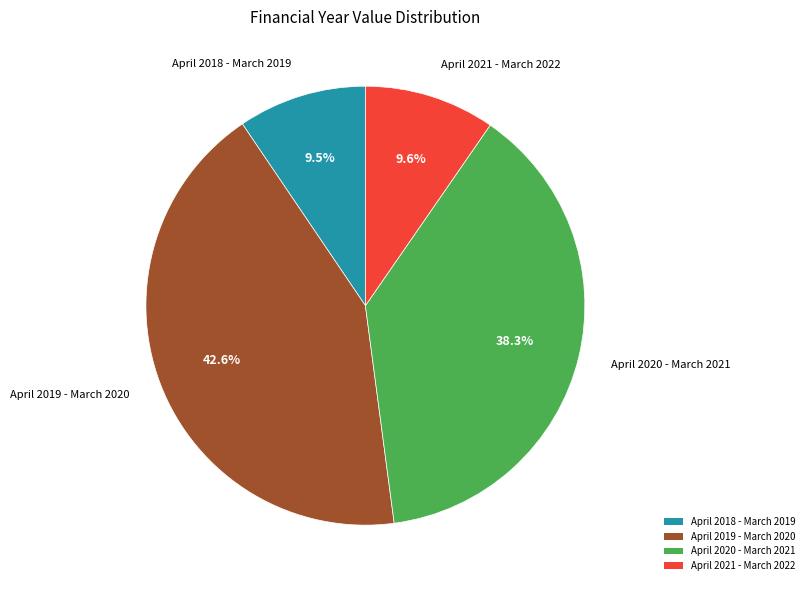

Approximately how many times larger is the value at April 2019 - March 2020 compared to April 2020 - March 2021?

1.1